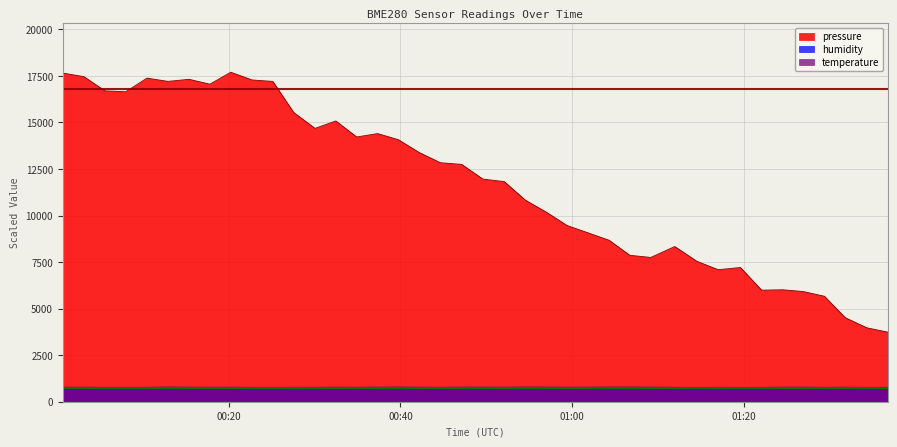

At how many categories does at least one series exceed 17077?

8